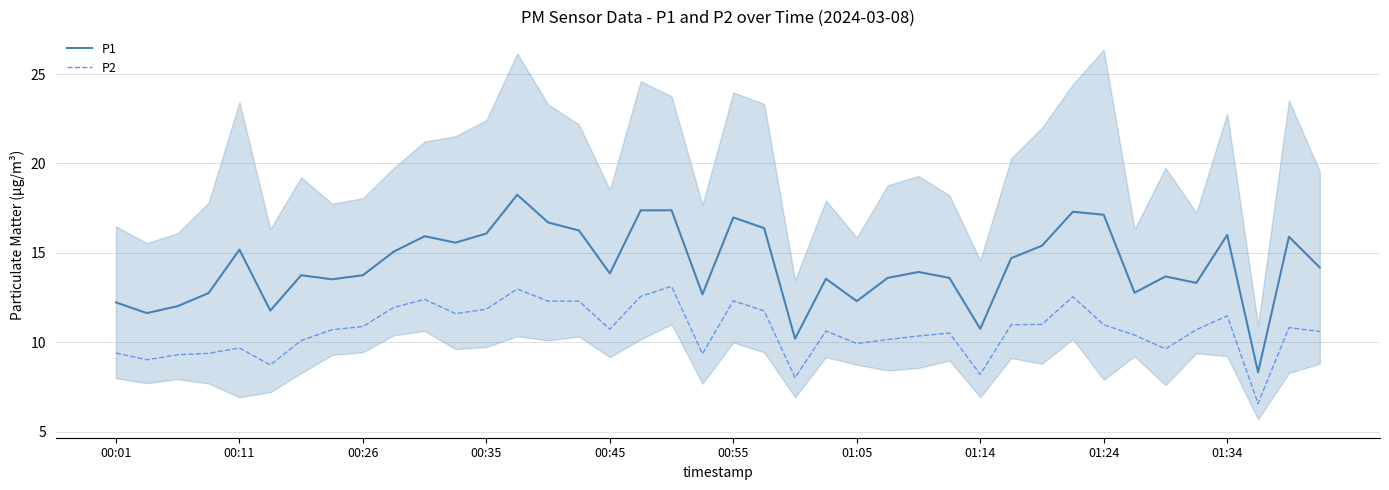

Does the chart have visible grid lines?

Yes